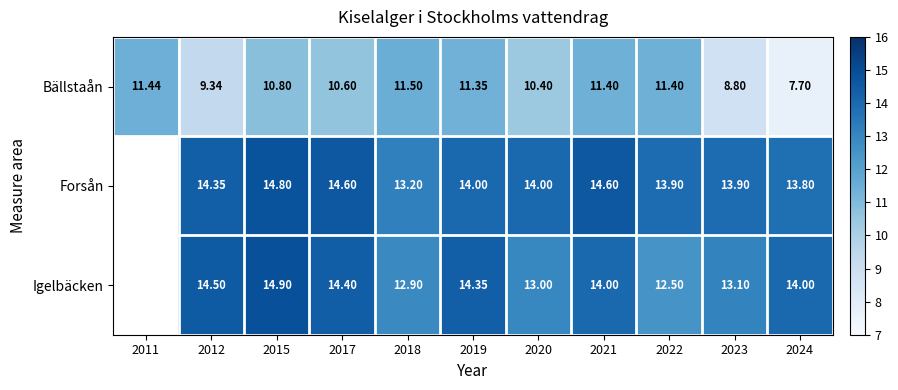

Between 2017 and 2022, which is larger?

2022